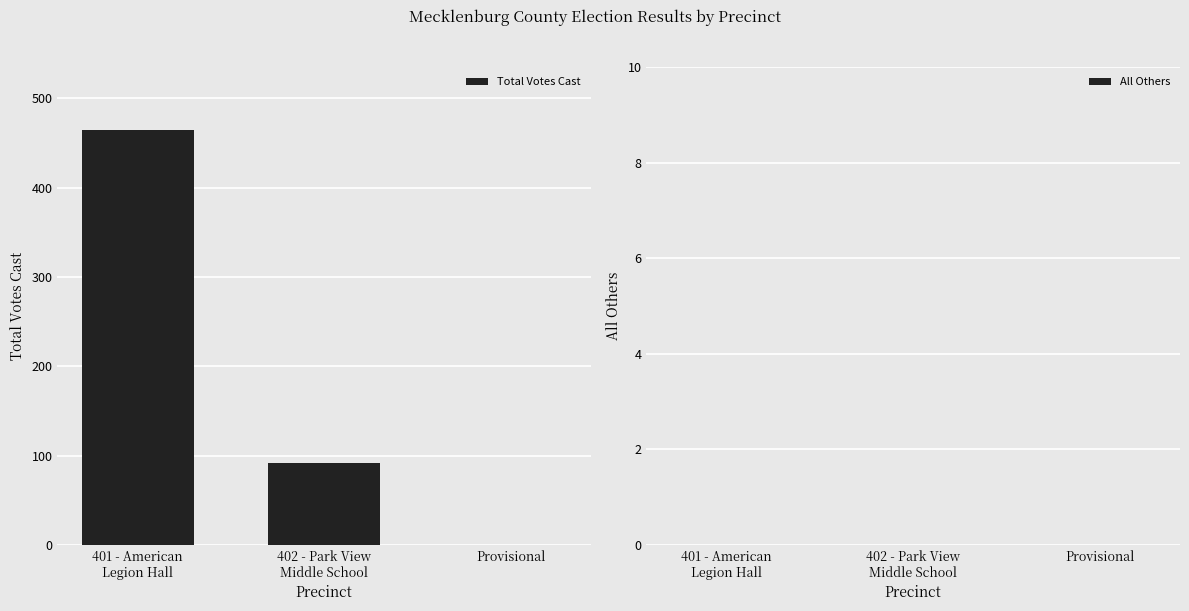

What is the maximum value shown in the chart?

465